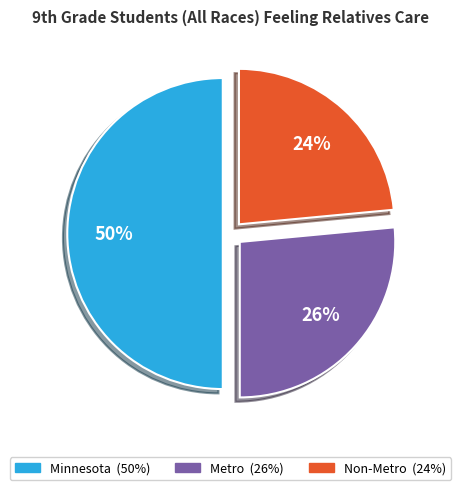

The Metro slice represents 19% of the pie. True or false?

False